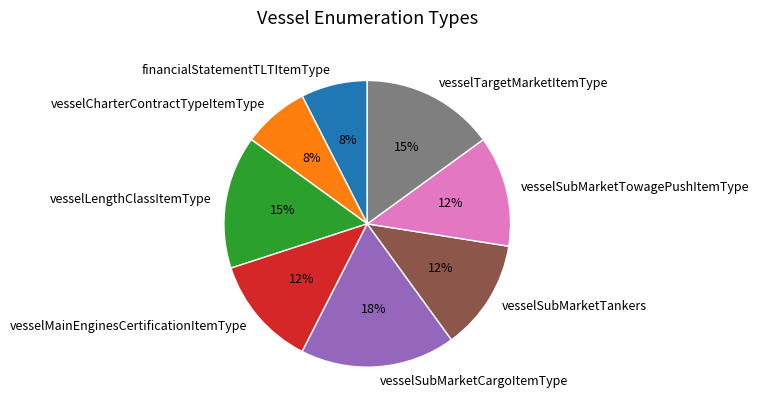

Is it true that vesselSubMarketCargoItemType is 18% of the pie?

True